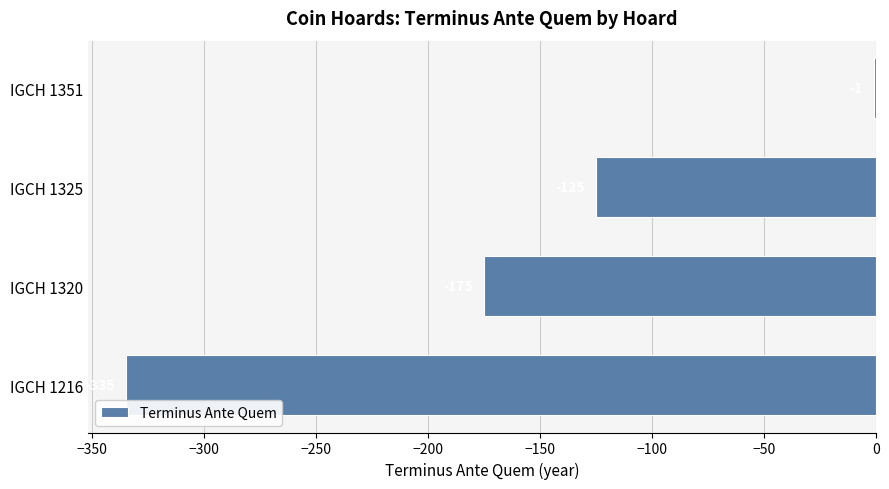

Which category has the highest value across all series?

IGCH 1351